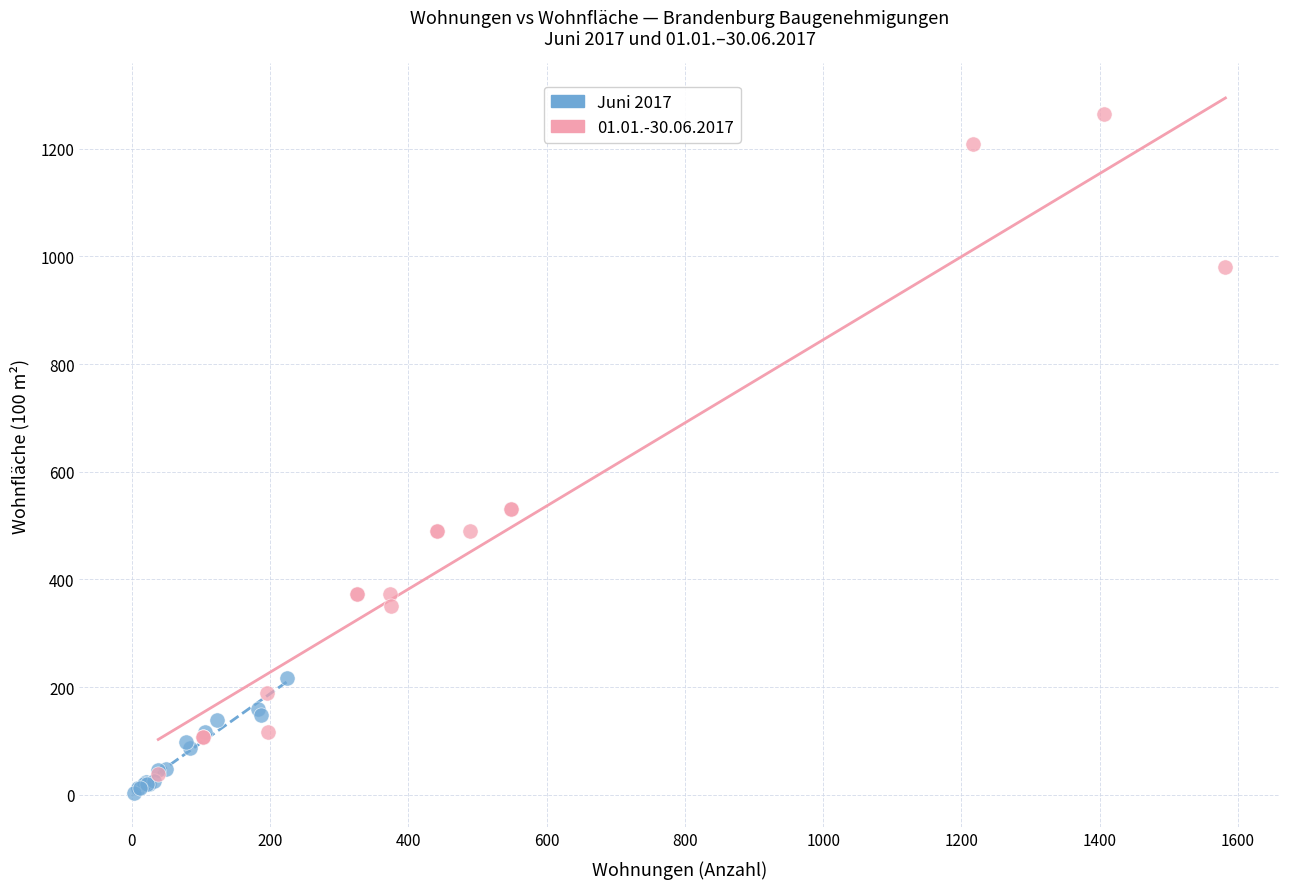

Which series reaches the maximum Y coordinate?

01.01.-30.06.2017